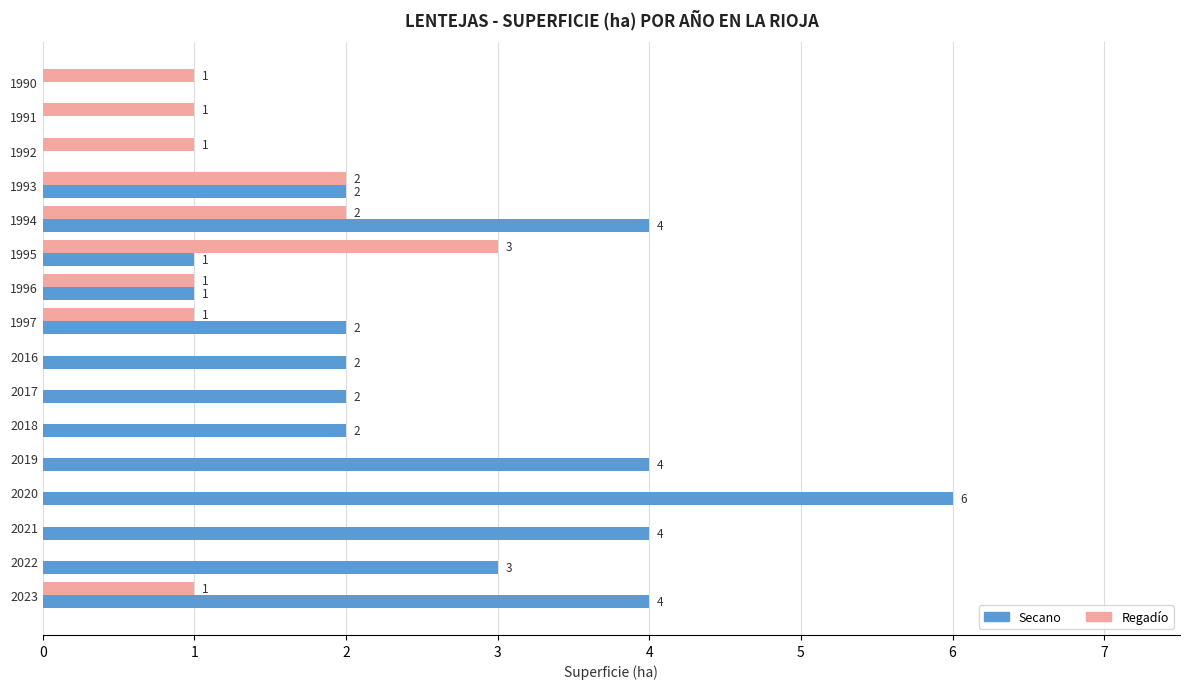

Where is Secano nearest to the value 3?

2022